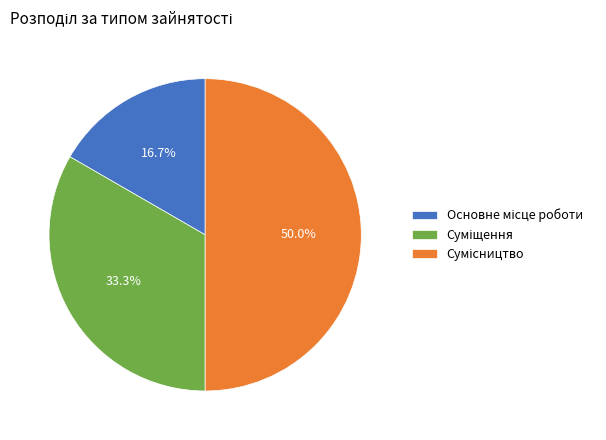

Do Сумісництво and Основне місце роботи together represent more than half of the pie?

Yes